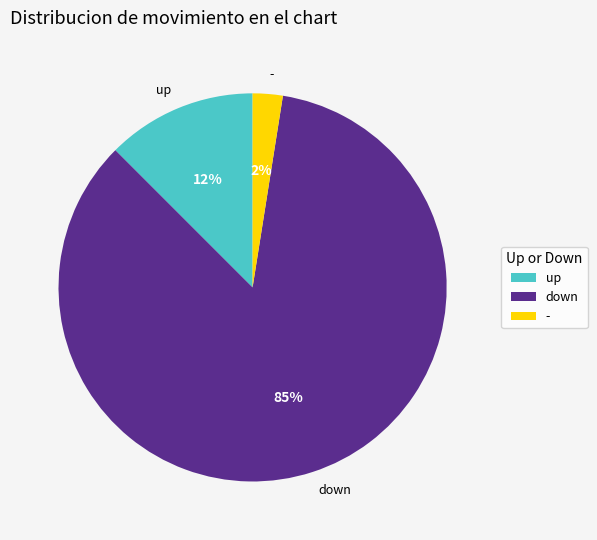

Between up and -, which is larger?

up